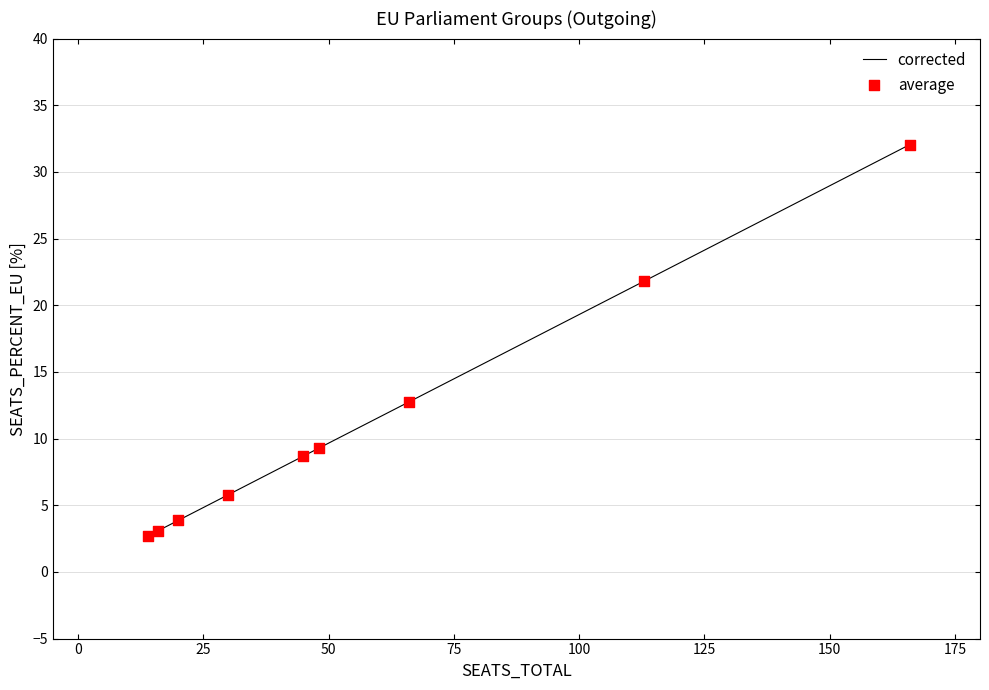

Which series reaches the minimum Y coordinate?

corrected